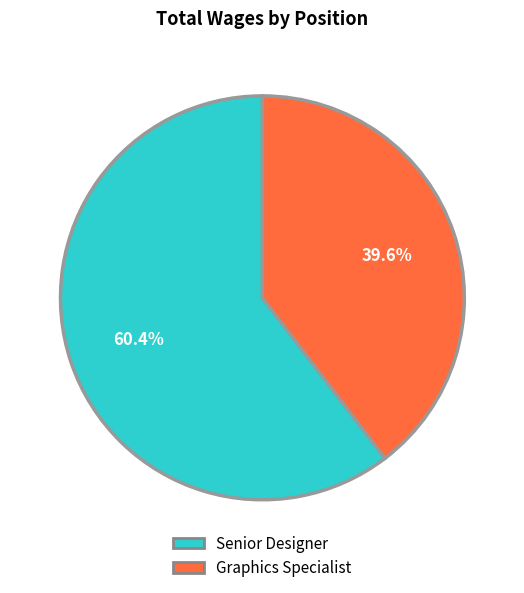

To the nearest percent, what is the average slice percentage?

50%